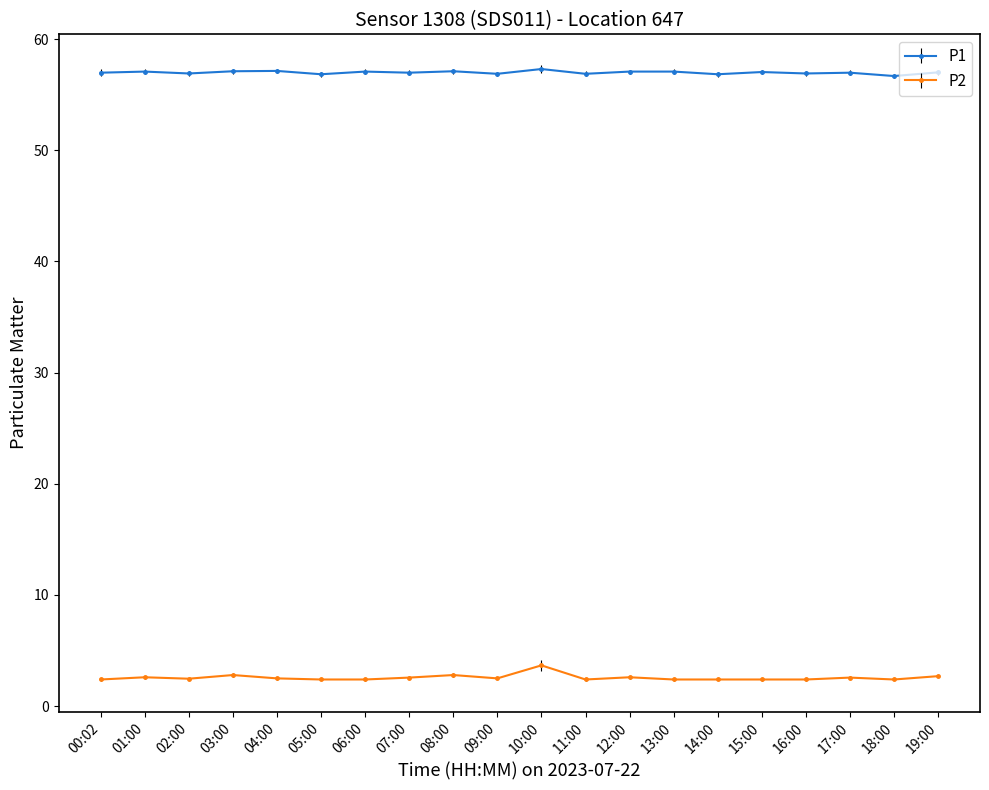

What value does the P1 series have at 18:00?

56.7